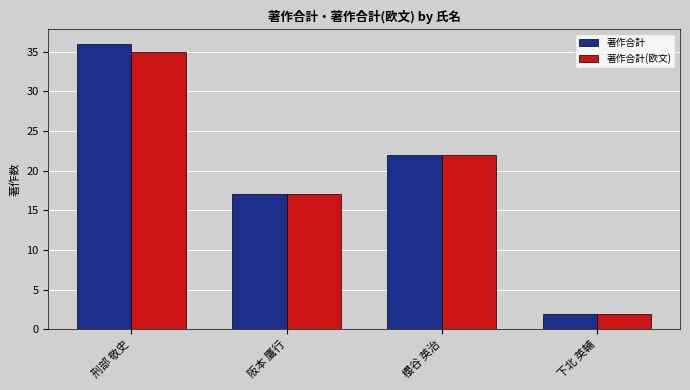

What is the sum of the 著作合計(欧文) values at 櫻谷 英治 and 阪本 鷹行?

39